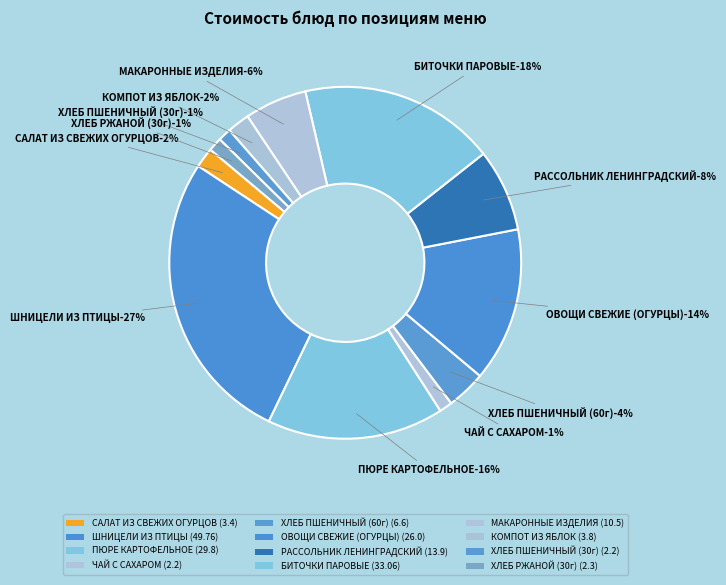

Count the number of slices in the pie.

12